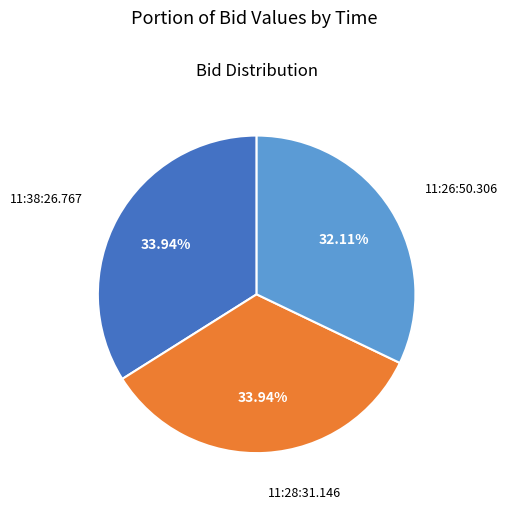

Does any single category account for the majority?

No